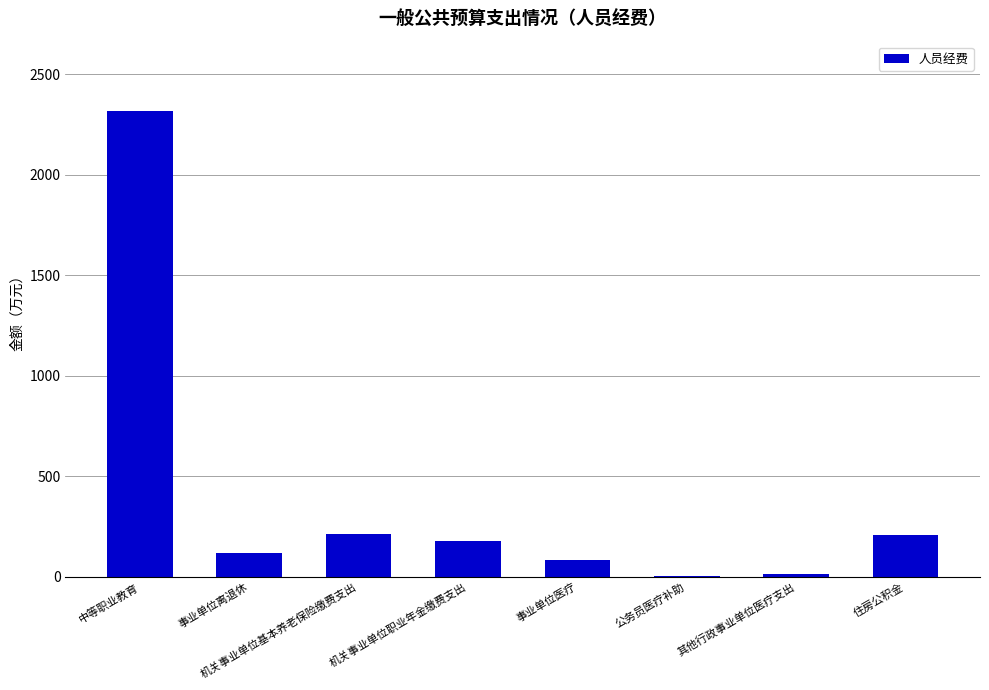

What is the sum of the values at 事业单位离退休 and 事业单位医疗?

200.7